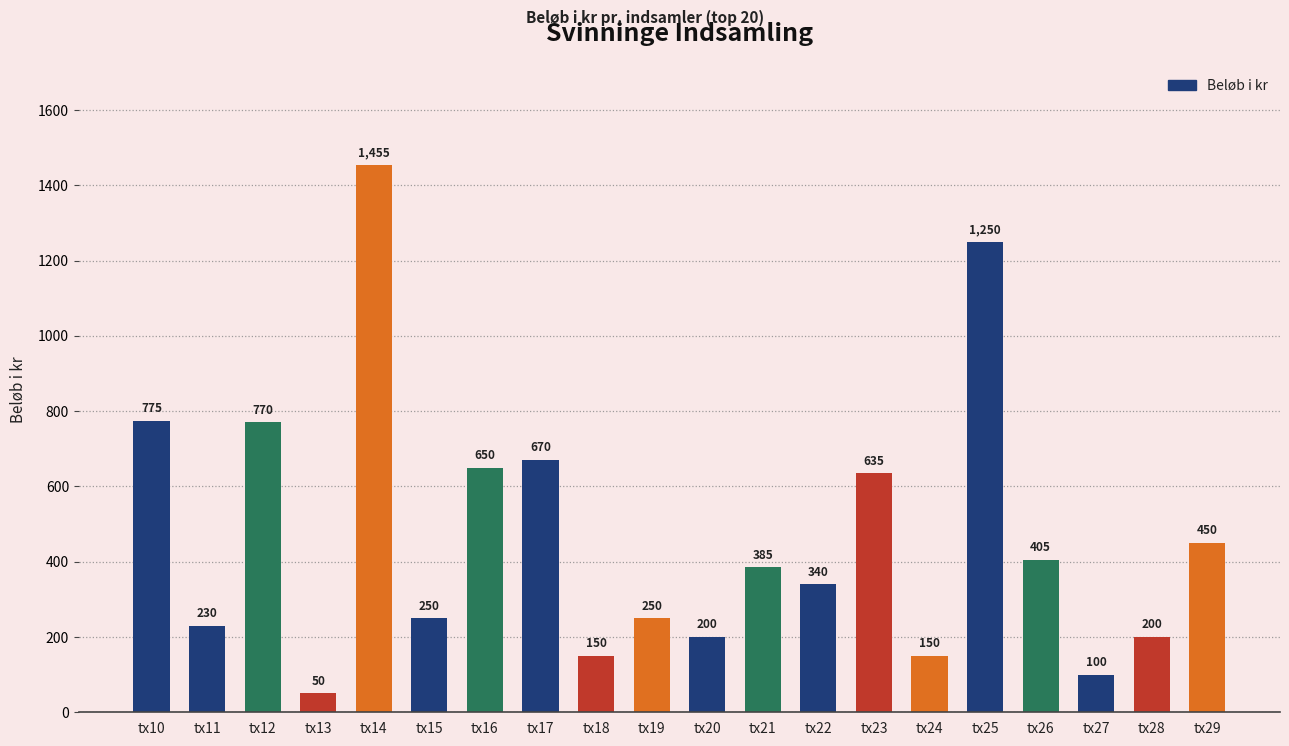

Reading right to left, transcribe all the data shown in this chart.

tx29=450	tx28=200	tx27=100	tx26=405	tx25=1250	tx24=150	tx23=635	tx22=340	tx21=385	tx20=200	tx19=250	tx18=150	tx17=670	tx16=650	tx15=250	tx14=1455	tx13=50	tx12=770	tx11=230	tx10=775